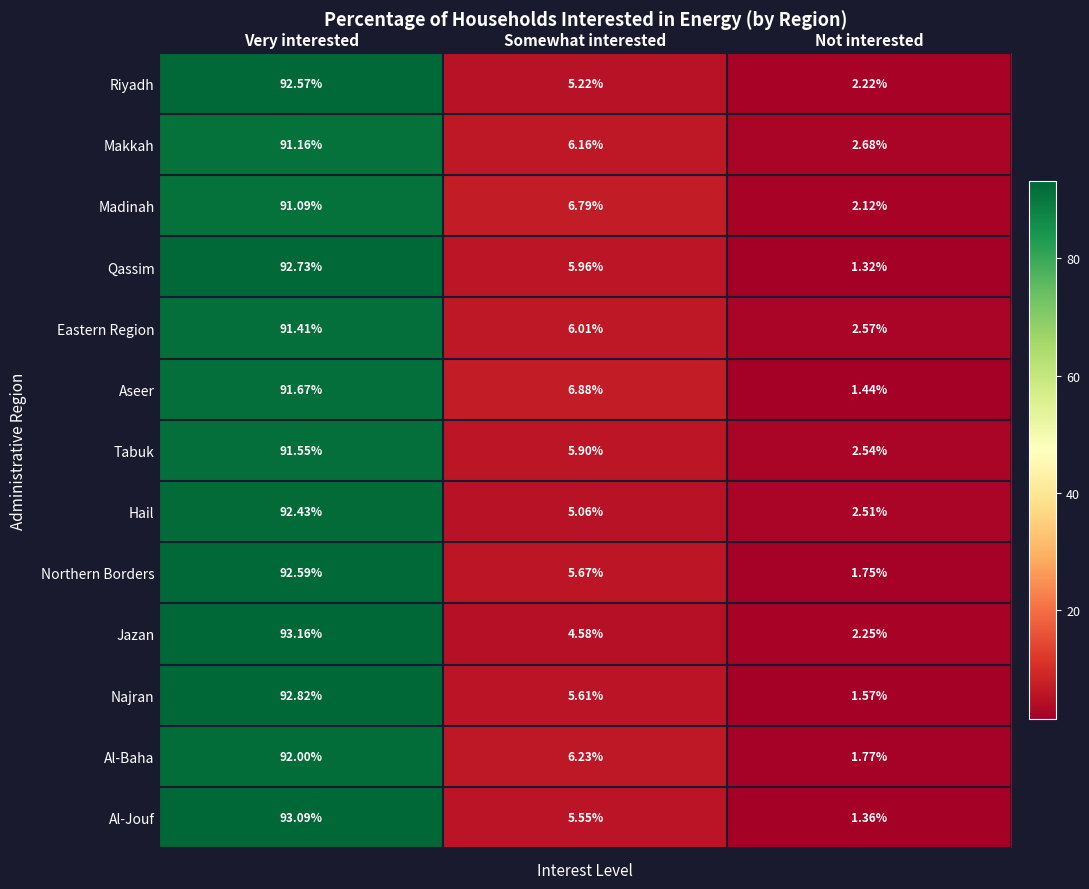

What is the sum of all Hail values?

100.0